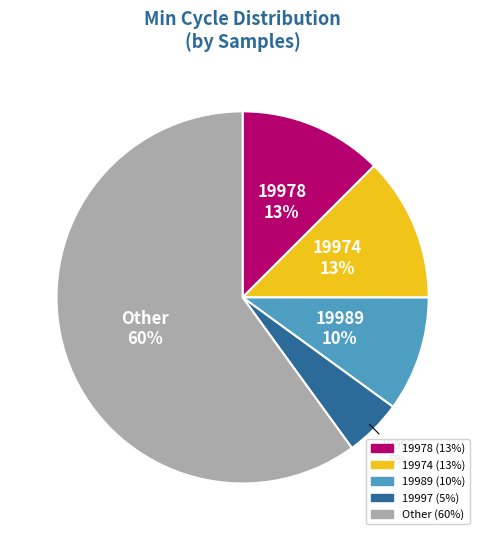

Is there any slice that represents more than half of the pie?

Yes